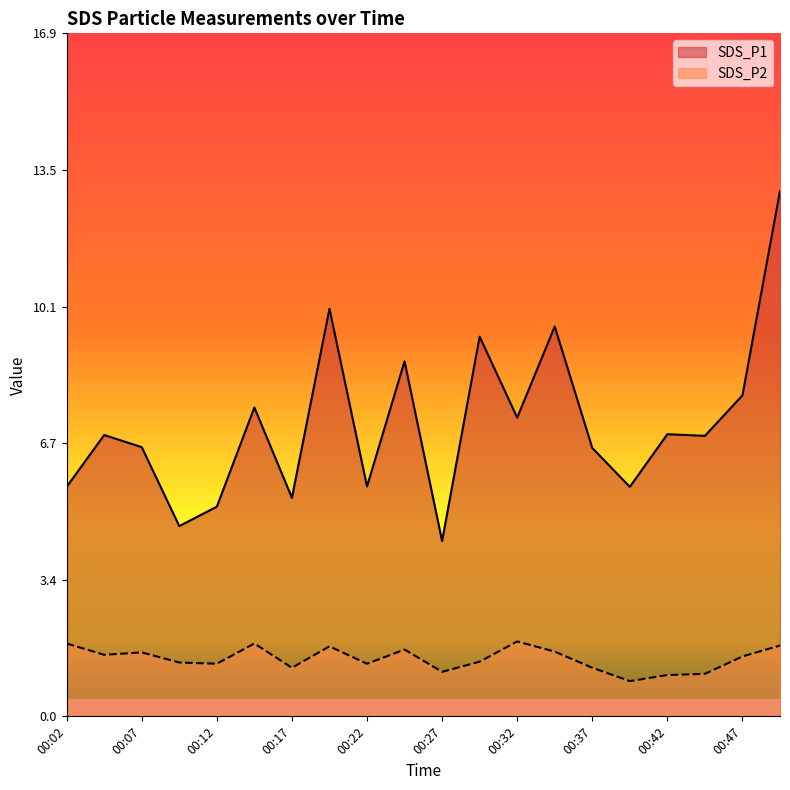

Where does the SDS_P2 series first go above 1?

00:02